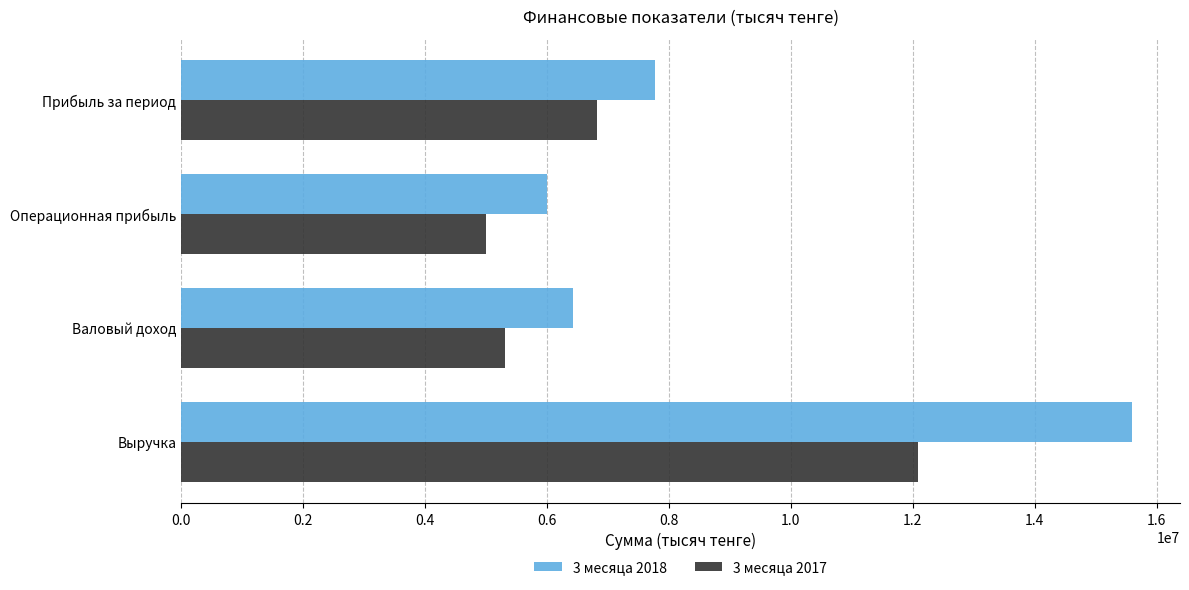

At which label is 3 месяца 2018 closest to 10800920?

Прибыль за период